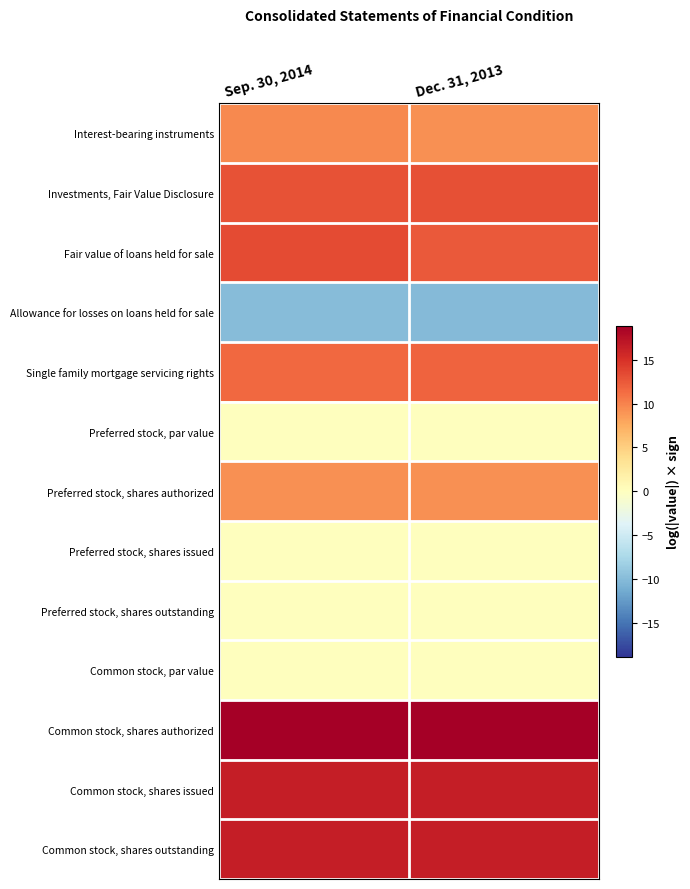

Between Dec. 31, 2013 and Sep. 30, 2014, which is larger?

Sep. 30, 2014